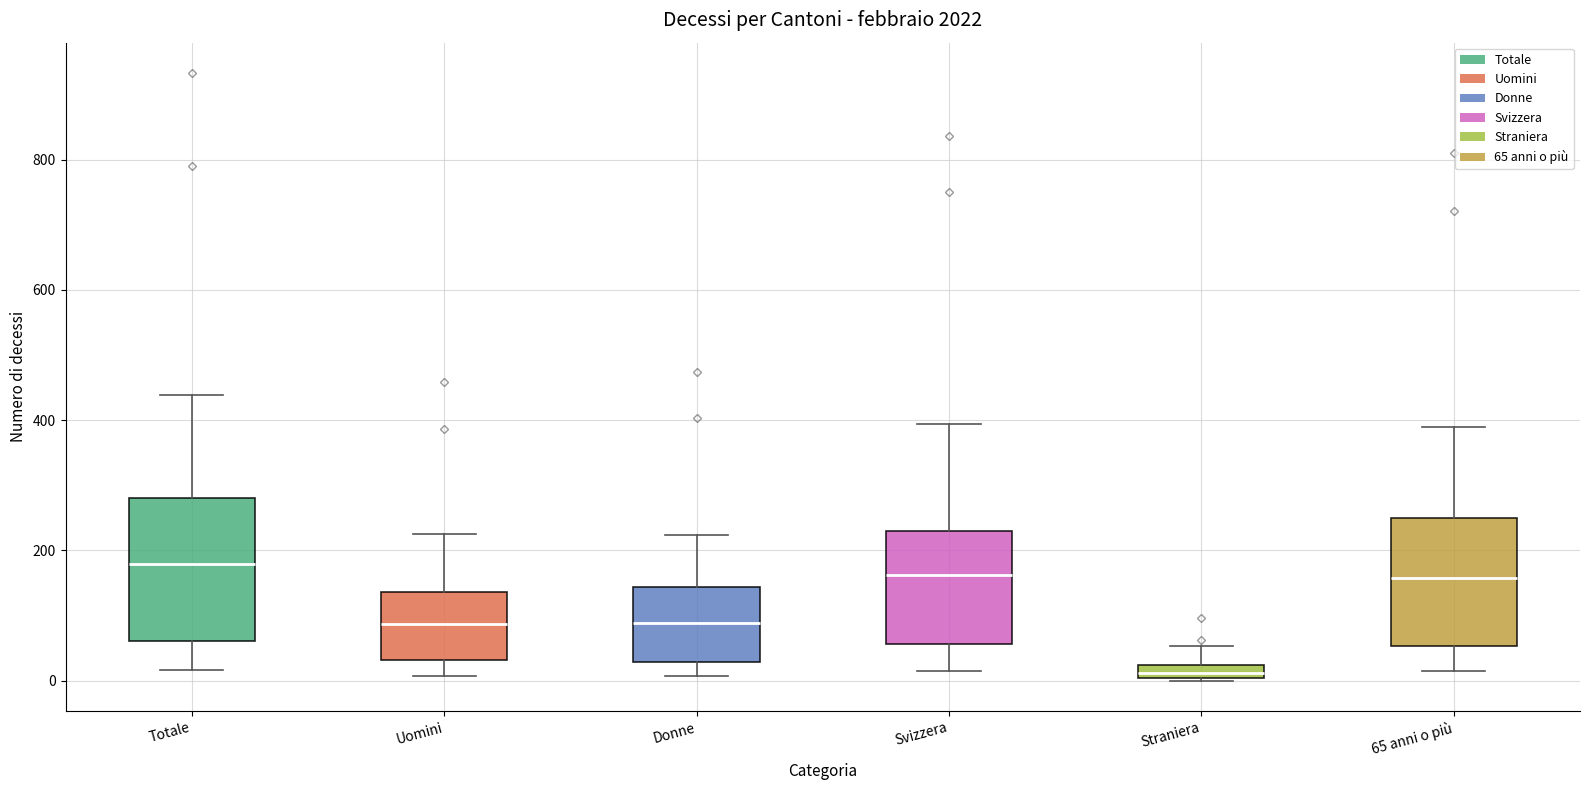

Which box is the tallest, from its lower edge to its upper edge?

Totale